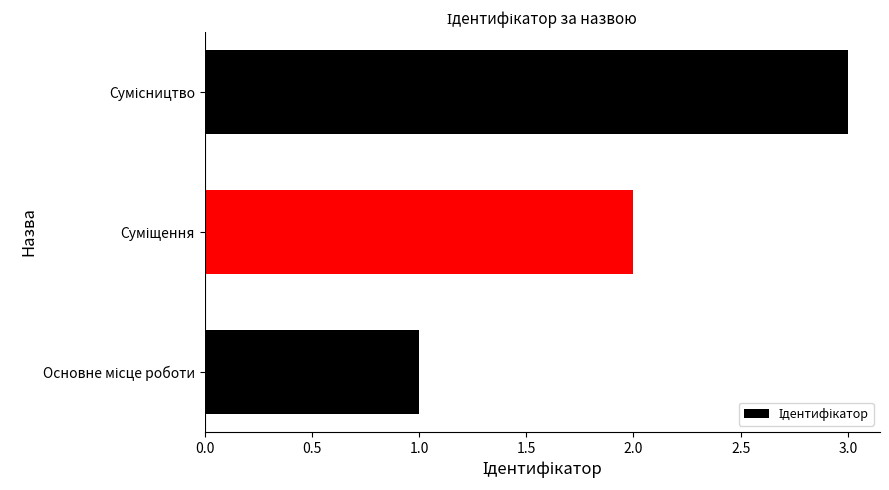

What is the maximum value shown in the chart?

3